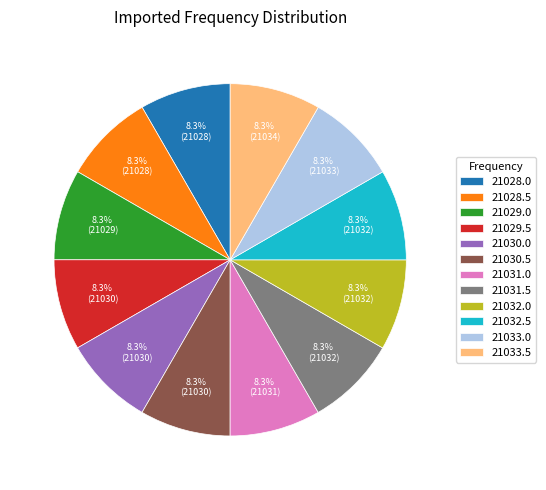

Does 21028.5 represent more than half of the total?

No